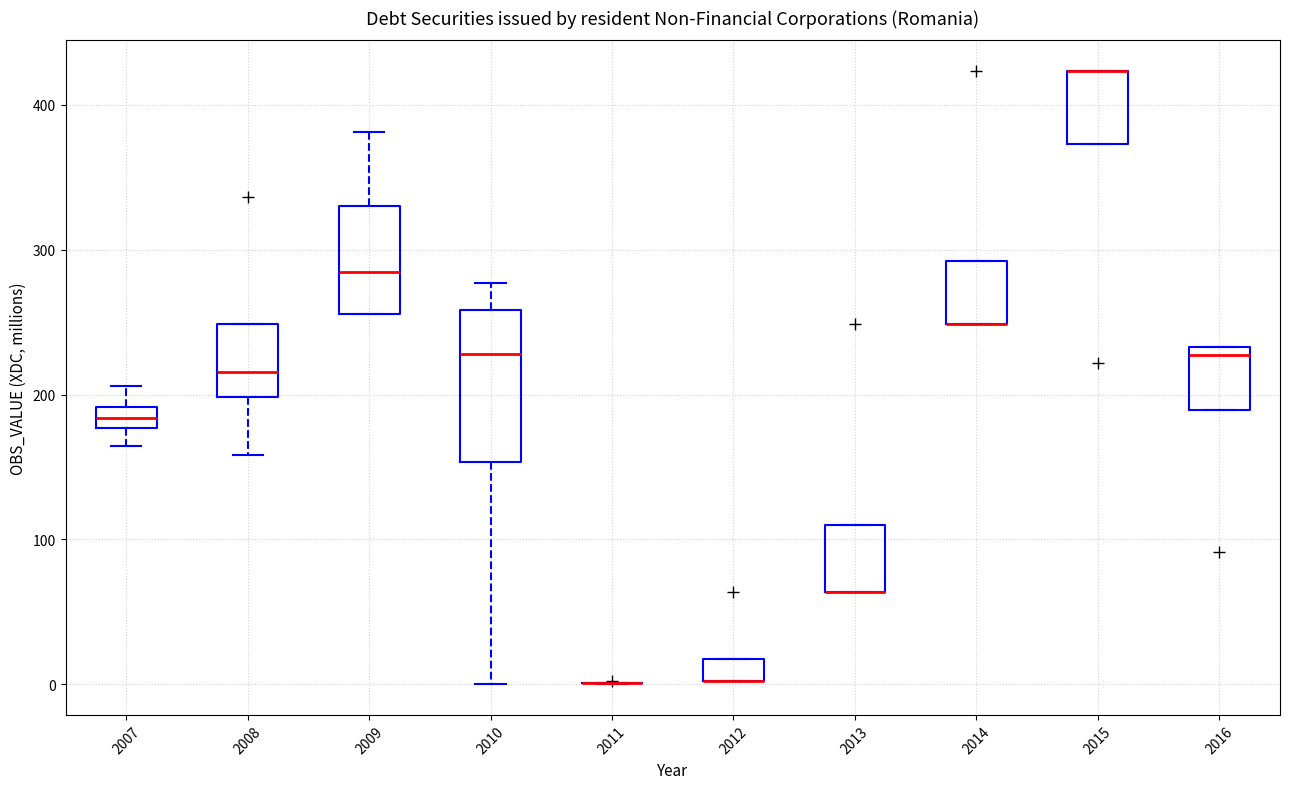

Where is the lower edge of the box at x = 2014 on the y-axis? The values are not printed on the chart, so give them approximately, as read against the axis.

250